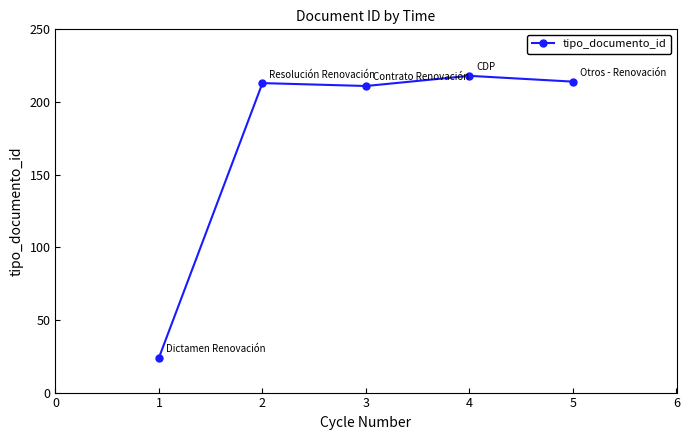

Reading right to left, list all the values displayed in this chart.

214	218	211	213	24